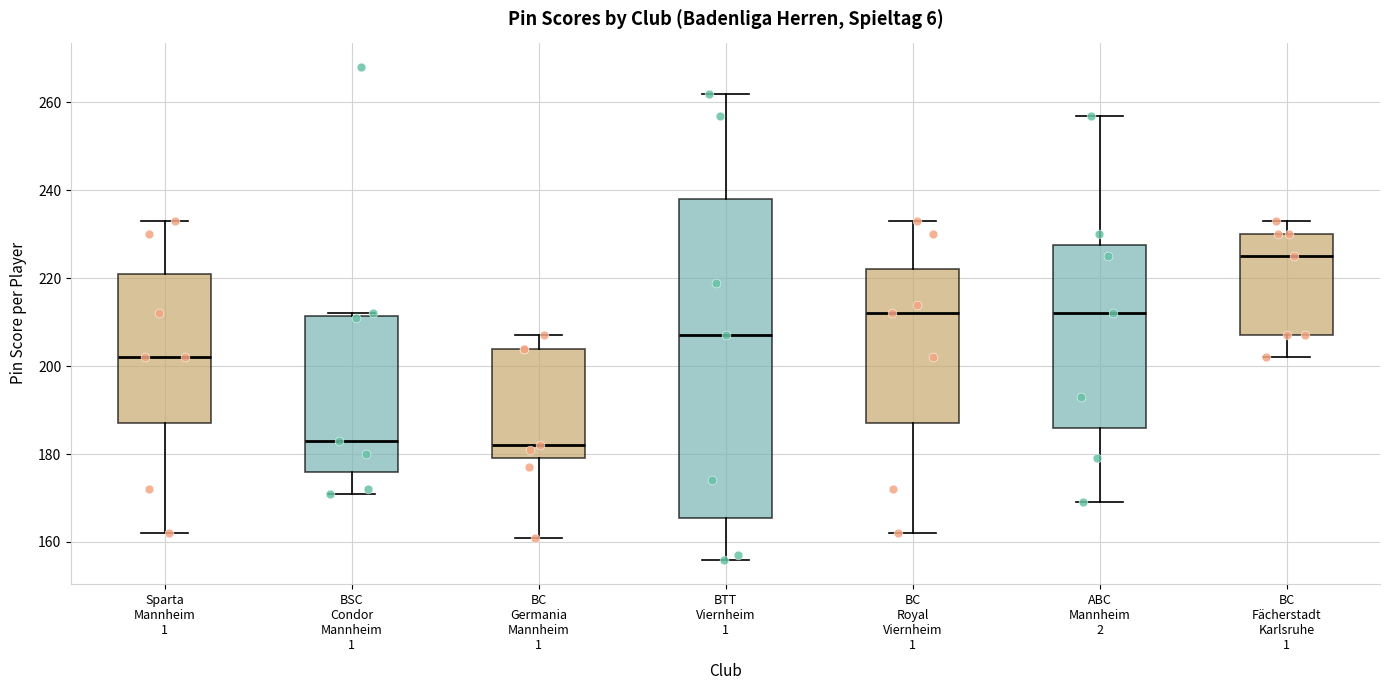

Which box's median line is the highest?

BC Fächerstadt Karlsruhe 1